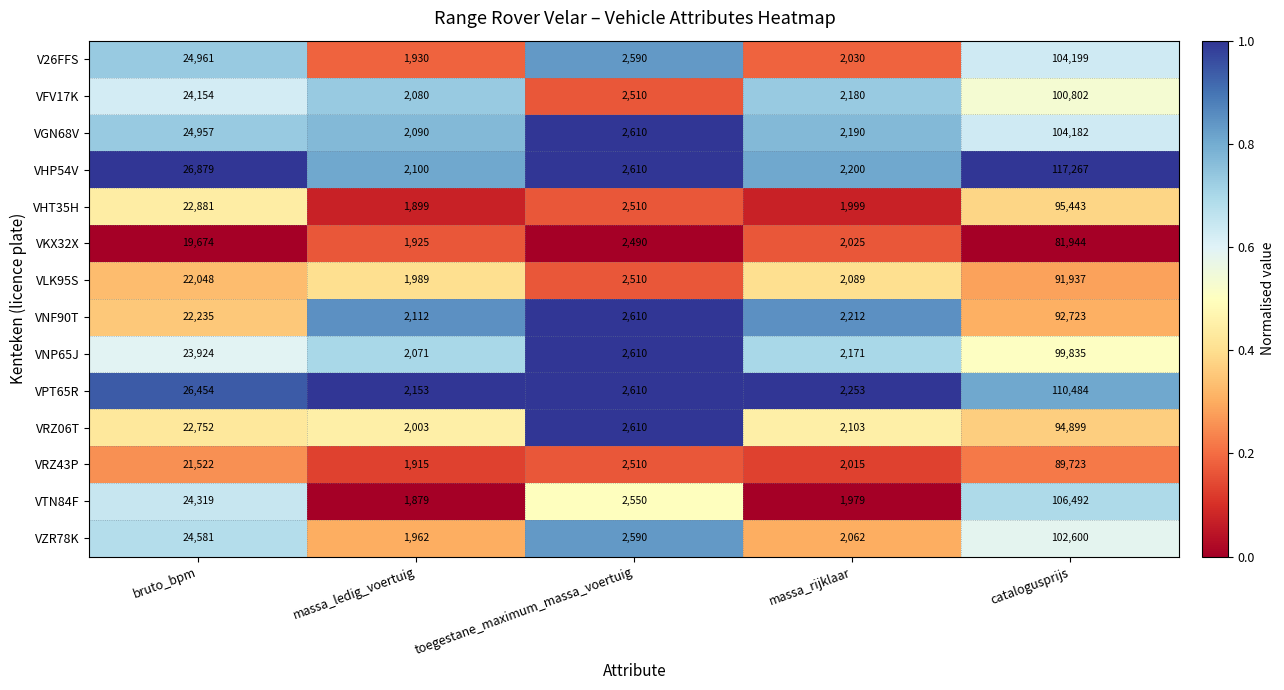

What is the difference between the maximum and second lowest values in the VNF90T series?

90511